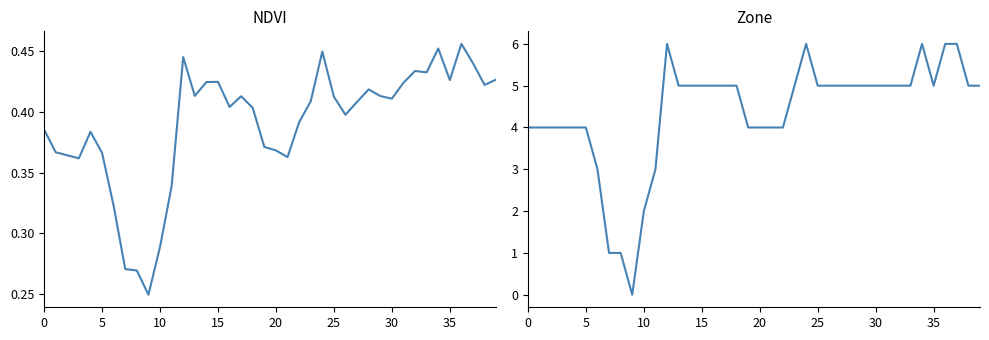

How many times do NDVI and Zone cross each other?

2